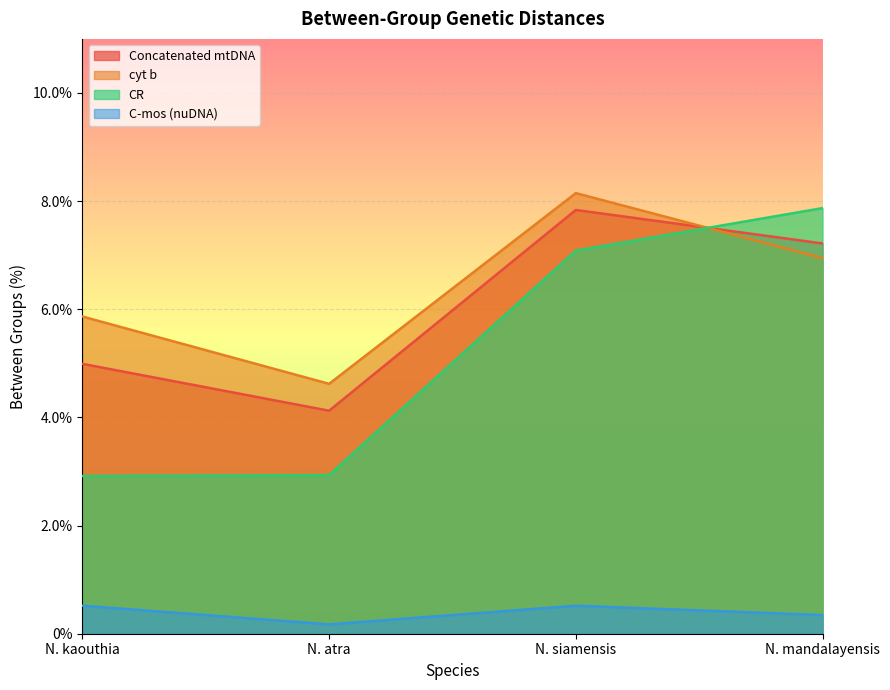

Where is the first local maximum for C-mos (nuDNA)?

N. siamensis